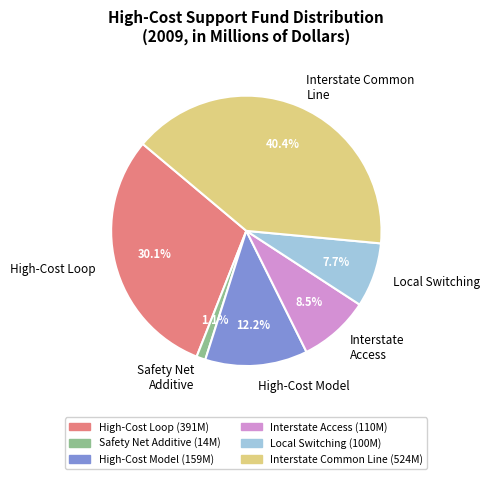

Which category has the smallest portion of the pie?

Safety Net Additive